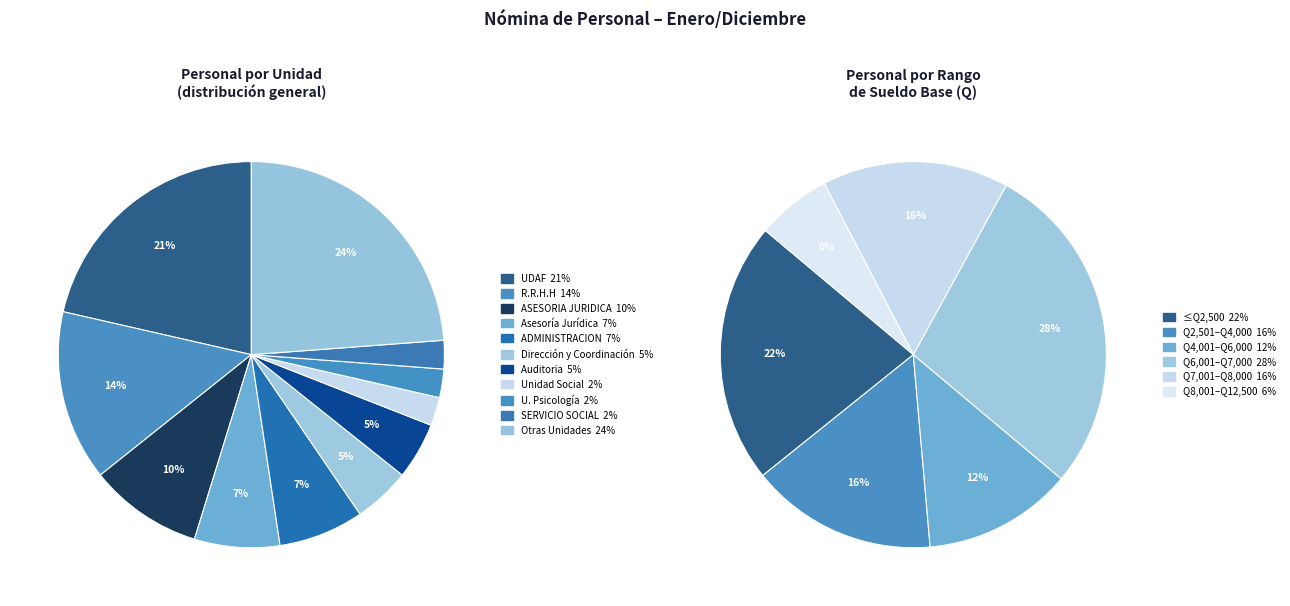

Is there any slice that represents more than half of the pie?

No